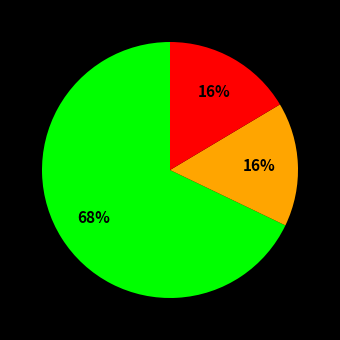

Is there any slice that represents more than half of the pie?

Yes